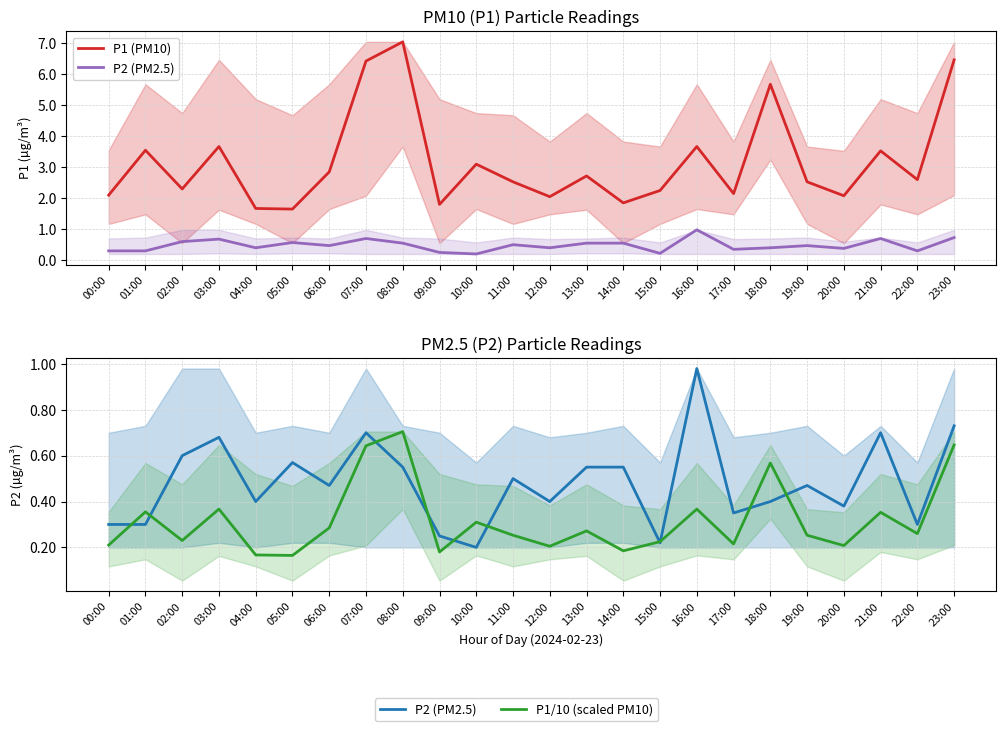

Rank the categories by P1 (PM10) value from lowest to highest.

05:00, 04:00, 09:00, 14:00, 12:00, 20:00, 00:00, 17:00, 15:00, 02:00, 11:00, 19:00, 22:00, 13:00, 06:00, 10:00, 21:00, 01:00, 03:00, 16:00, 18:00, 07:00, 23:00, 08:00